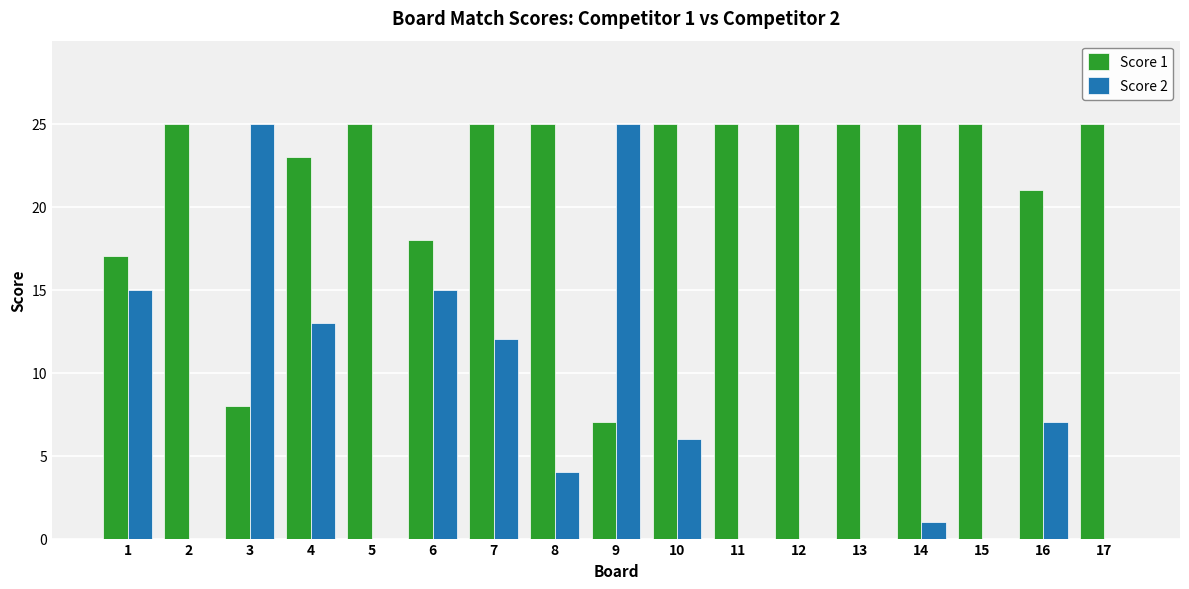

True or false: Score 2 has a value of 6 at 10.

True